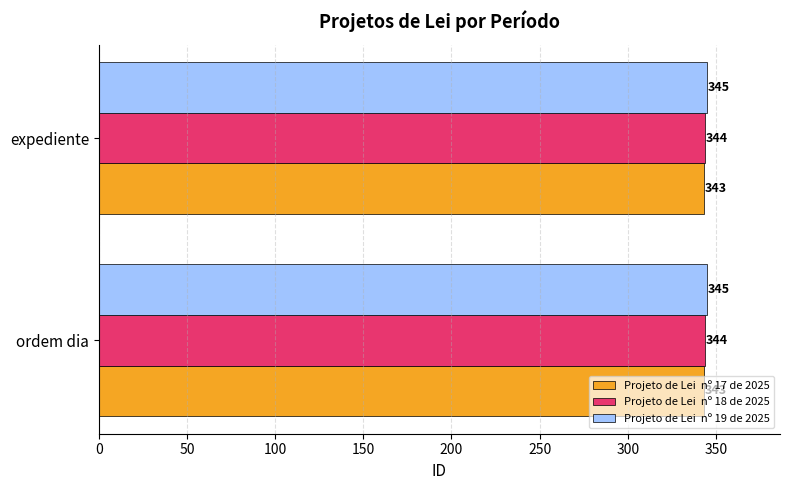

What is the total value across all series at ordem dia?

1032